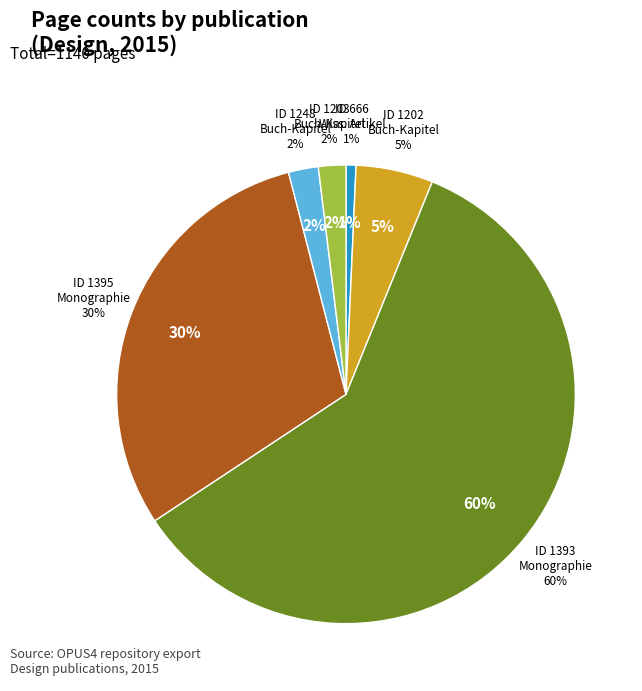

What portion of the pie excludes 1203?

98.1%